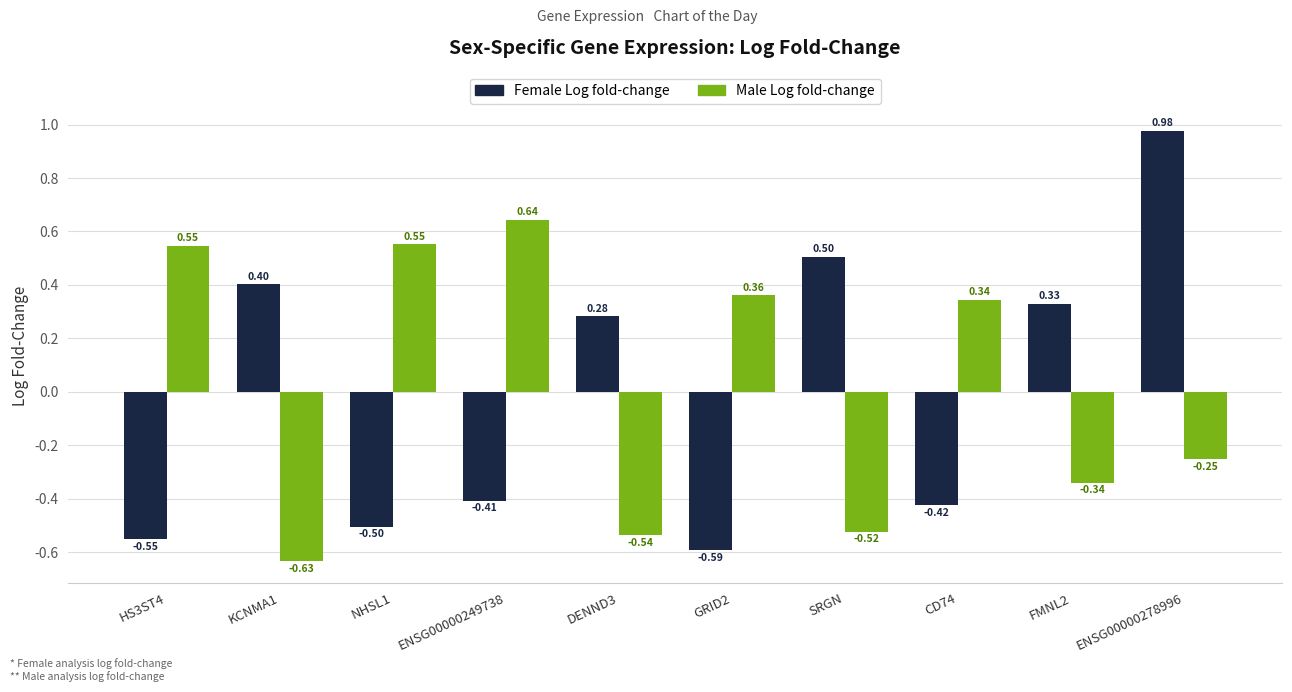

How many data points in Male Log fold-change are above 0?

5